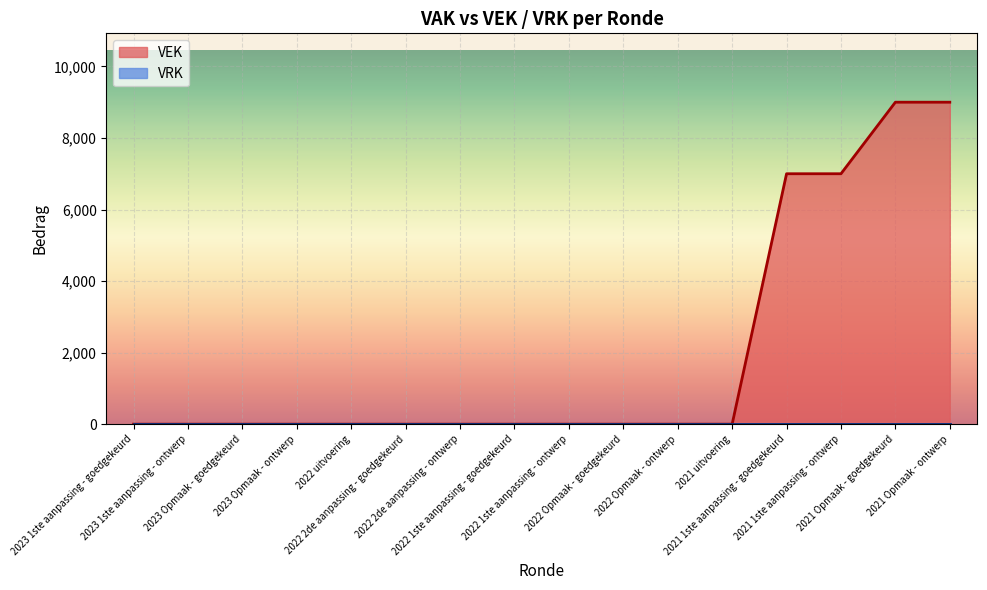

List the labels in order of value, smallest first.

2023 1ste aanpassing - goedgekeurd, 2023 1ste aanpassing - ontwerp, 2023 Opmaak - goedgekeurd, 2023 Opmaak - ontwerp, 2022 uitvoering, 2022 2de aanpassing - goedgekeurd, 2022 2de aanpassing - ontwerp, 2022 1ste aanpassing - goedgekeurd, 2022 1ste aanpassing - ontwerp, 2022 Opmaak - goedgekeurd, 2022 Opmaak - ontwerp, 2021 uitvoering, 2021 1ste aanpassing - goedgekeurd, 2021 1ste aanpassing - ontwerp, 2021 Opmaak - goedgekeurd, 2021 Opmaak - ontwerp